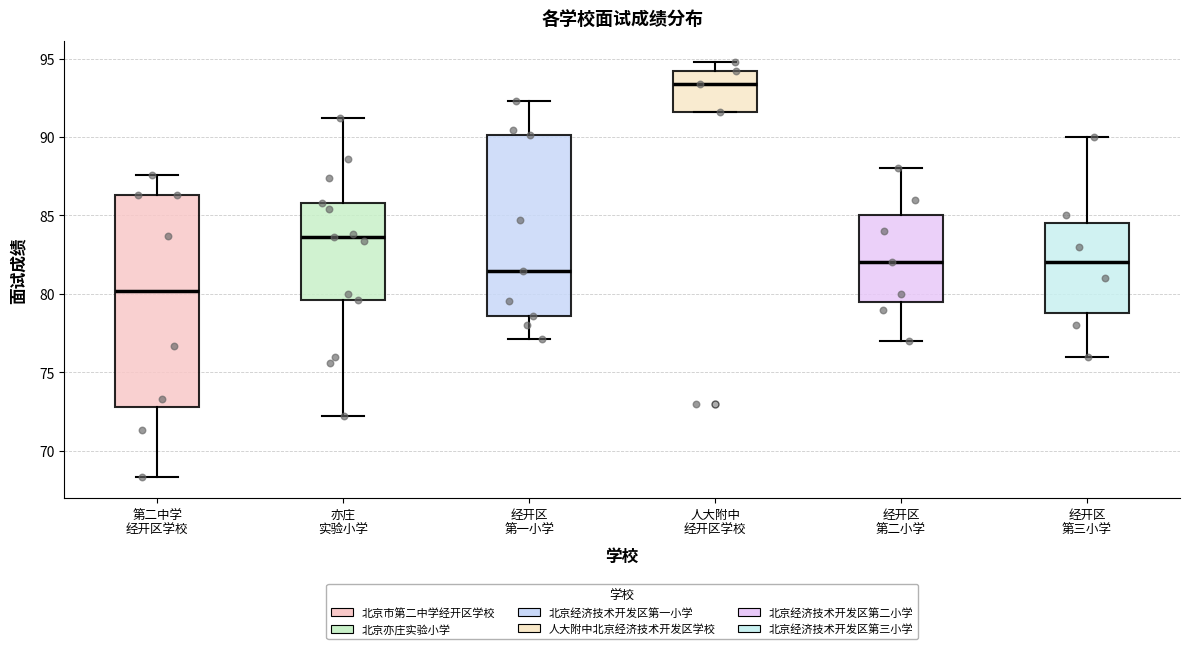

Reading left to right, transcribe this box plot: for each box, give where its median line is, the range the box spans, and where its two whiskers end, as read against the y-axis. The values are not printed on the chart, so give them approximately, as read against the axis.

第二中学 经开区学校: median 80.0, box 73.0 to 86.5, whiskers 68.5 to 87.5
亦庄 实验小学: median 83.5, box 79.5 to 86.0, whiskers 72.0 to 91.0
经开区 第一小学: median 81.5, box 78.5 to 90.0, whiskers 77.0 to 92.5
人大附中 经开区学校: median 93.5, box 91.5 to 94.0, whiskers 91.5 to 95.0
经开区 第二小学: median 82.0, box 79.5 to 85.0, whiskers 77.0 to 88.0
经开区 第三小学: median 82.0, box 79.0 to 84.5, whiskers 76.0 to 90.0